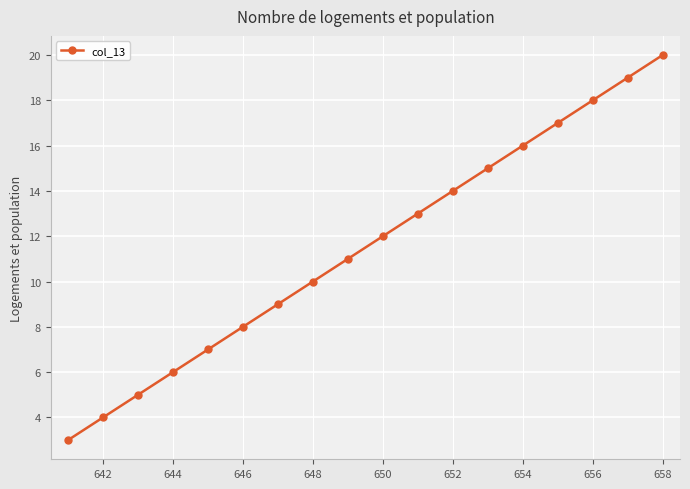

What is the greatest value displayed?

20